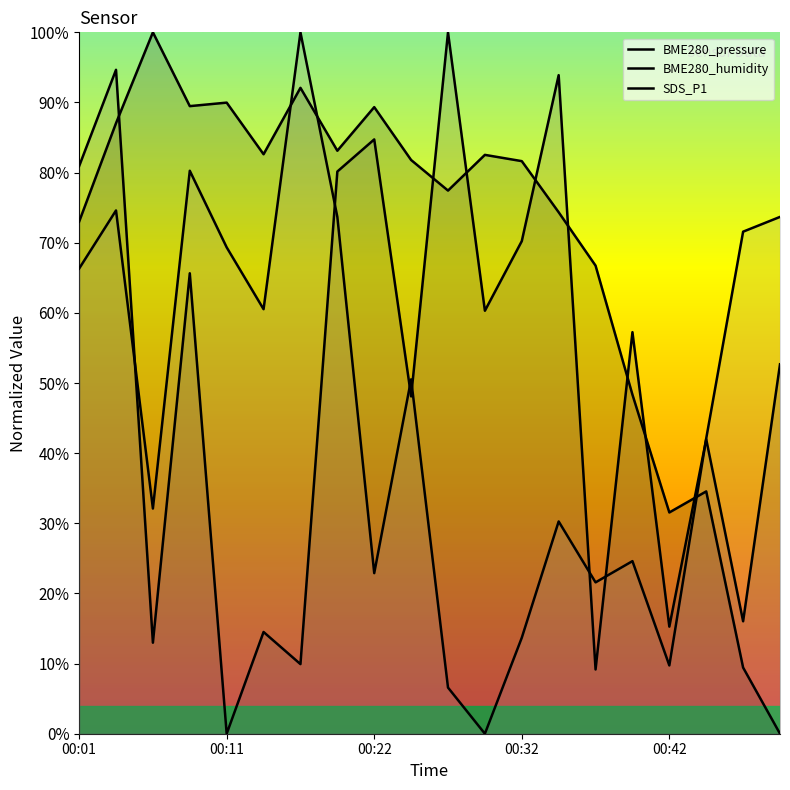

Is the value of BME280_pressure at 10 greater than the value of BME280_humidity at 8?

No